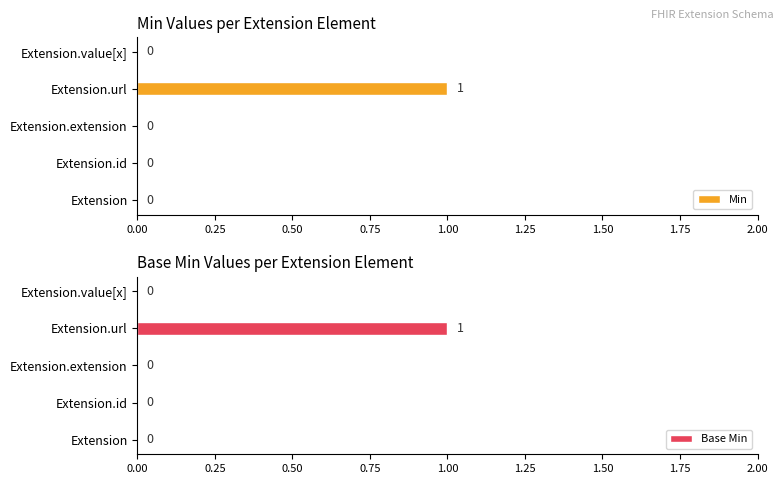

The value of Min at Extension.id is -1. True or false?

False